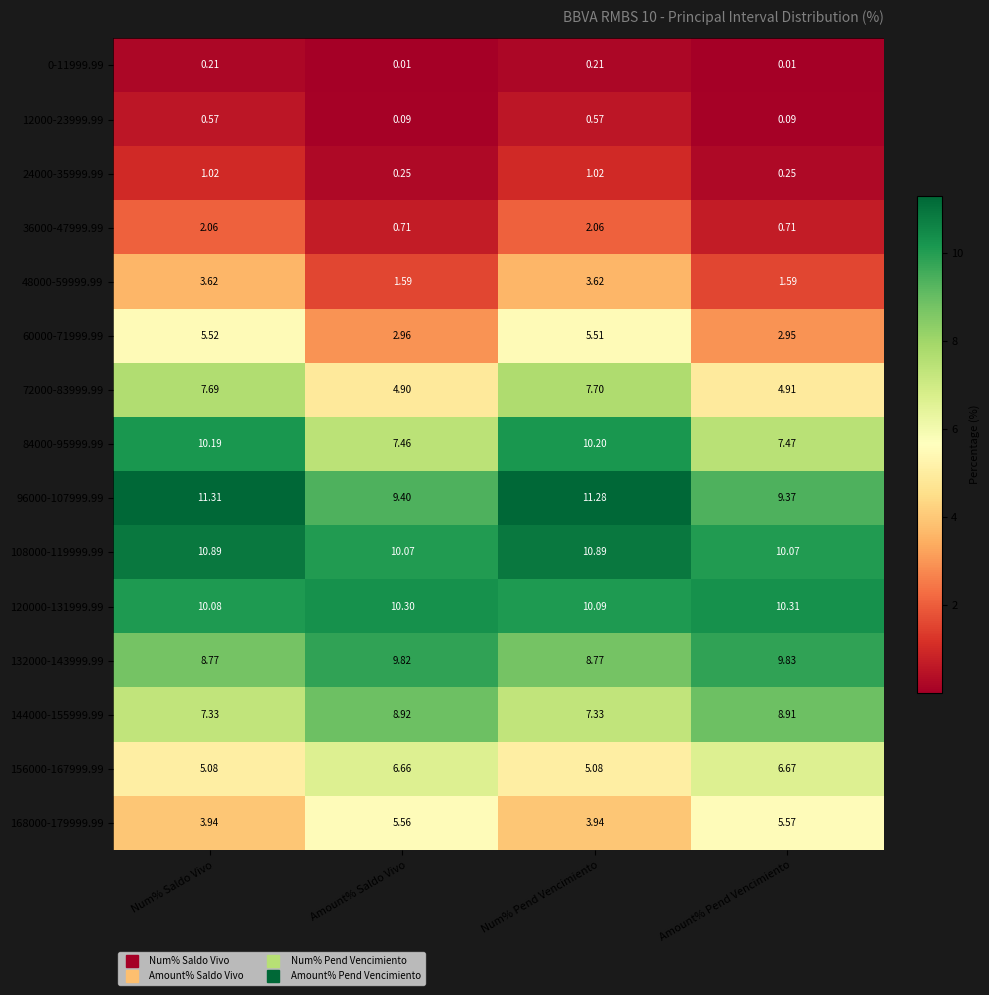

Which category has the highest value across all series?

Num% Saldo Vivo